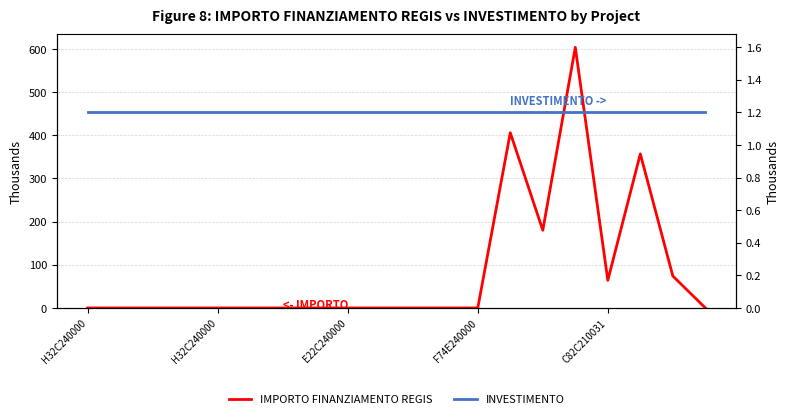

What is the sum of all IMPORTO FINANZIAMENTO REGIS values?

1685.0